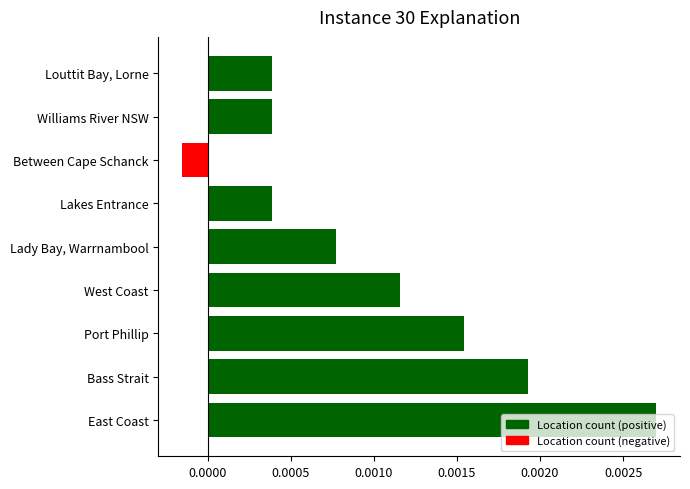

Where is the data nearest to the value 0?

Between Cape Schanck